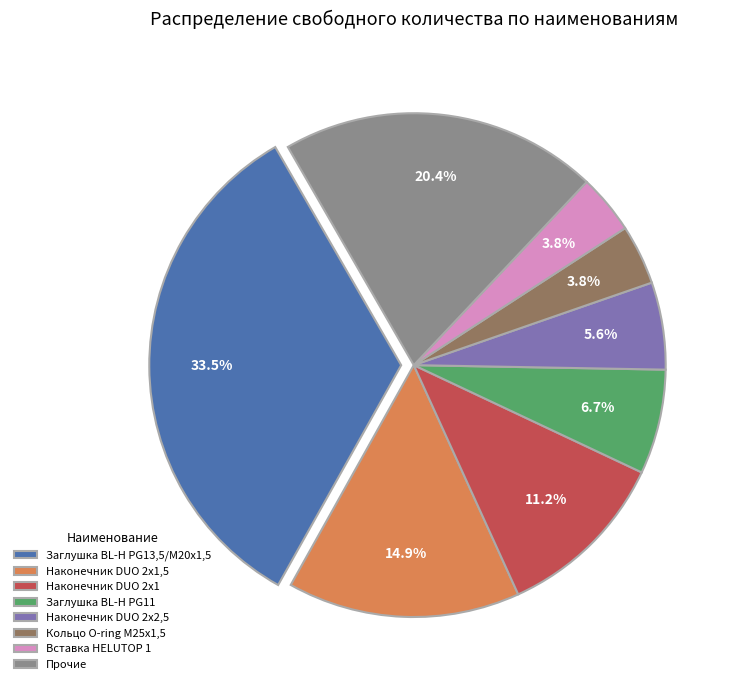

Count the number of slices in the pie.

8